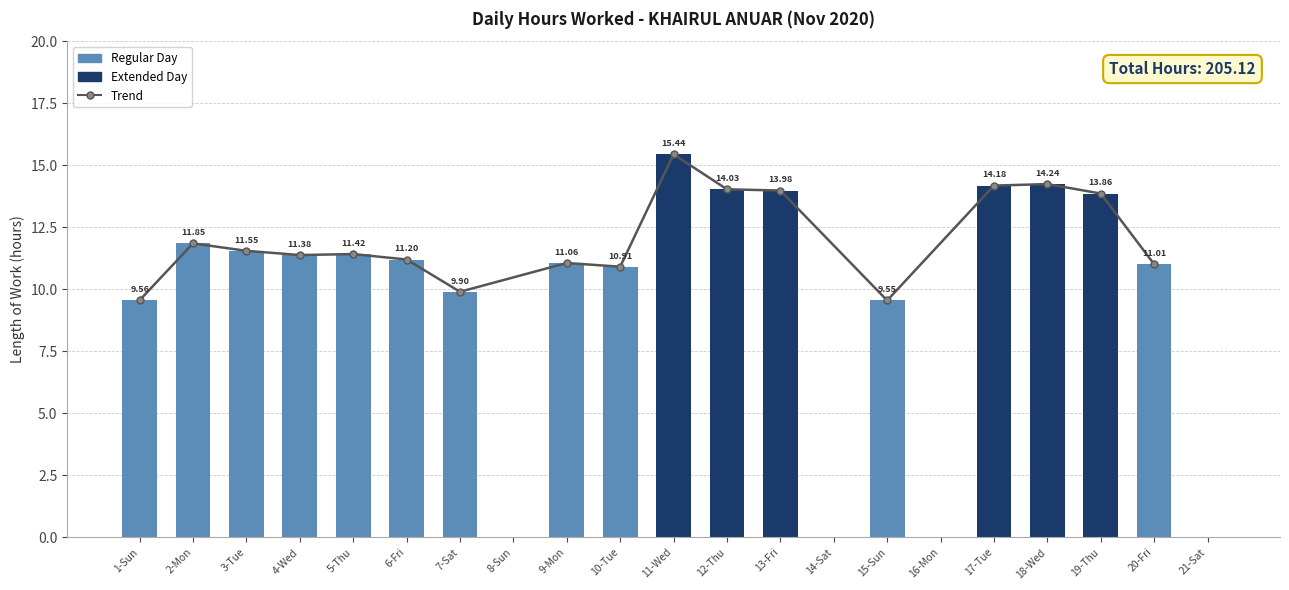

What is the sum of the values at 3-Tue and 2-Mon?

23.4